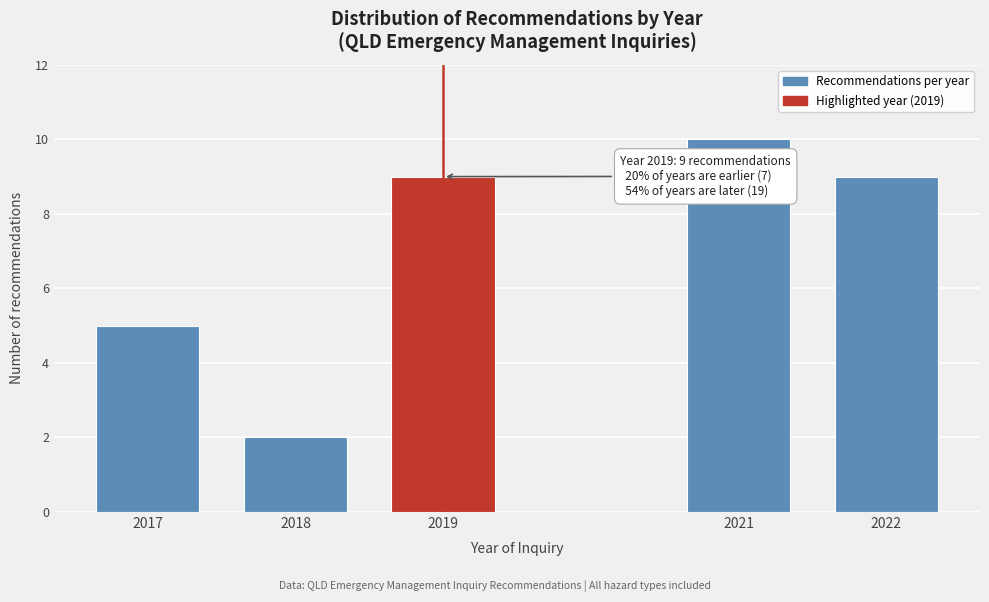

Reading left to right, transcribe all the data shown in this chart.

5	2	9	10	9